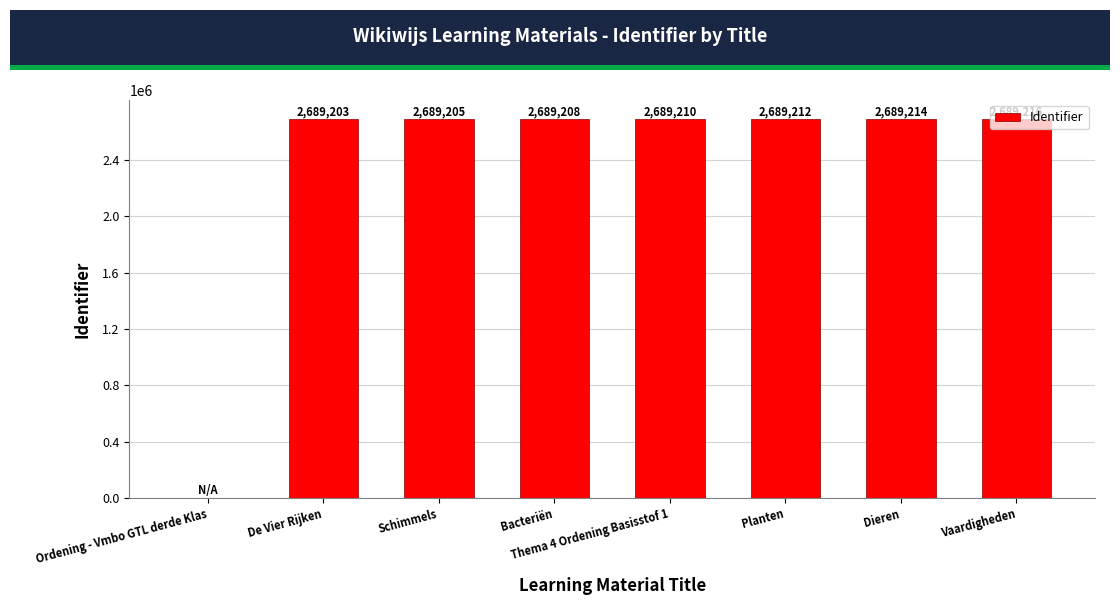

At which category does the chart reach its peak across all series?

Vaardigheden